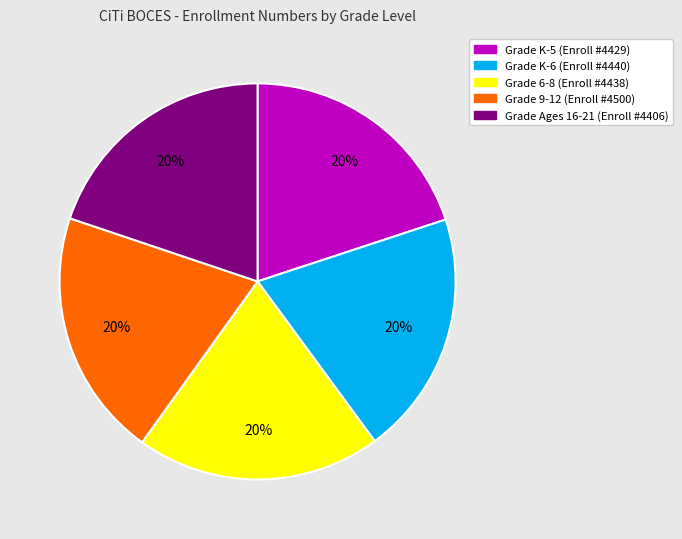

Is there a majority slice in this chart?

No